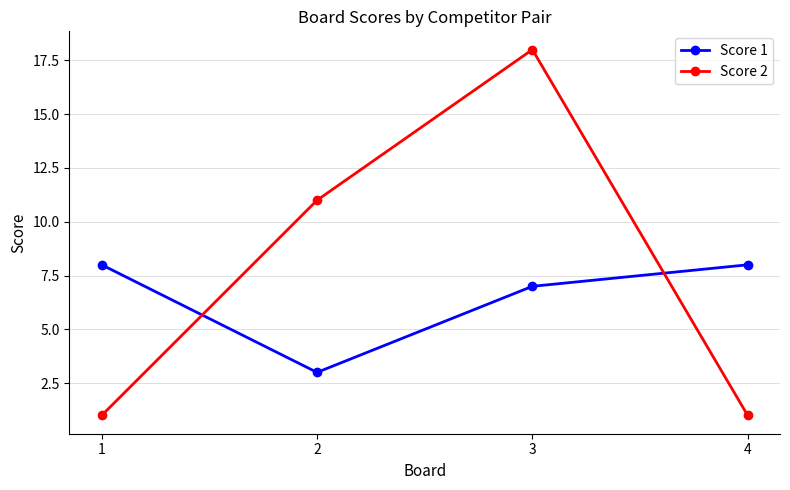

How many lines are shown in the chart?

2